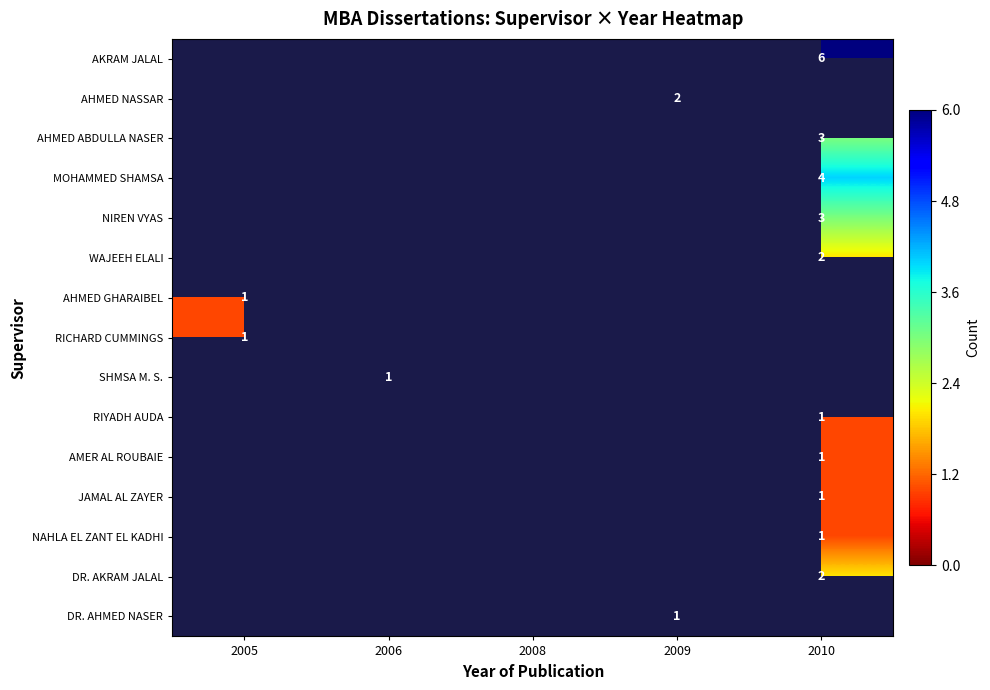

What is the maximum value shown in the chart?

6.0